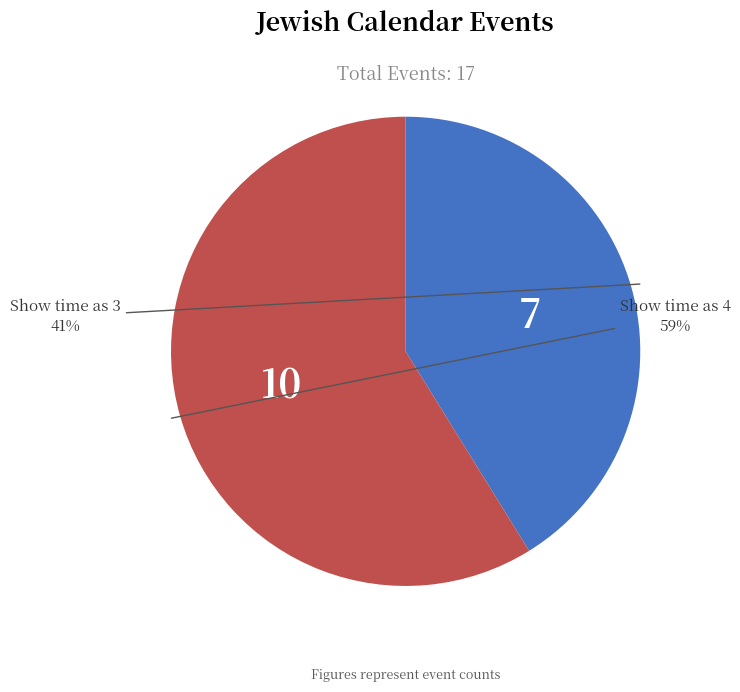

Is there a majority slice in this chart?

Yes